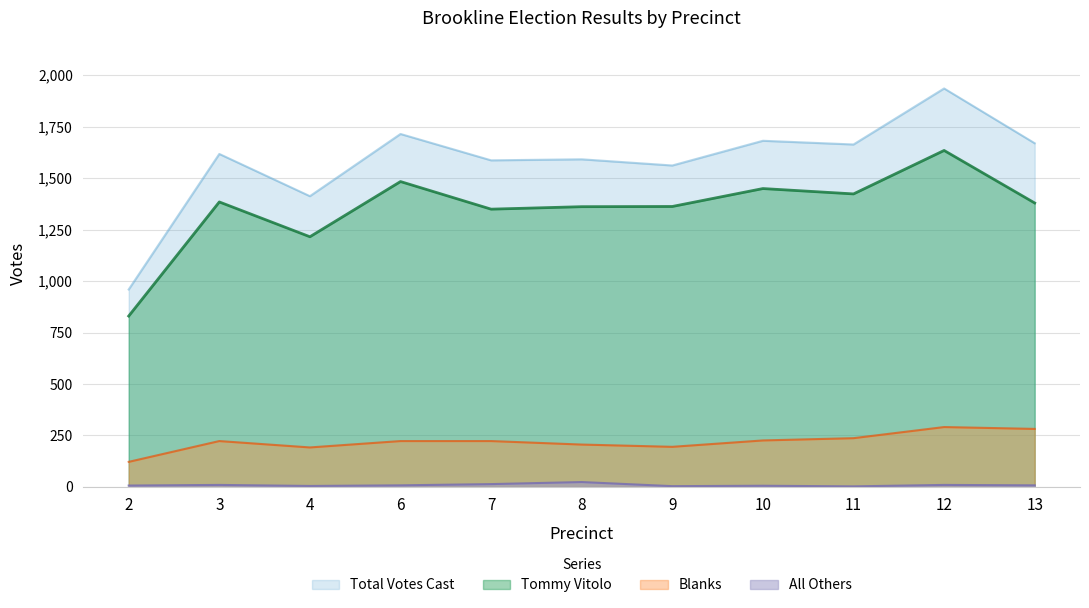

Which series has the largest range (max minus min)?

Total Votes Cast